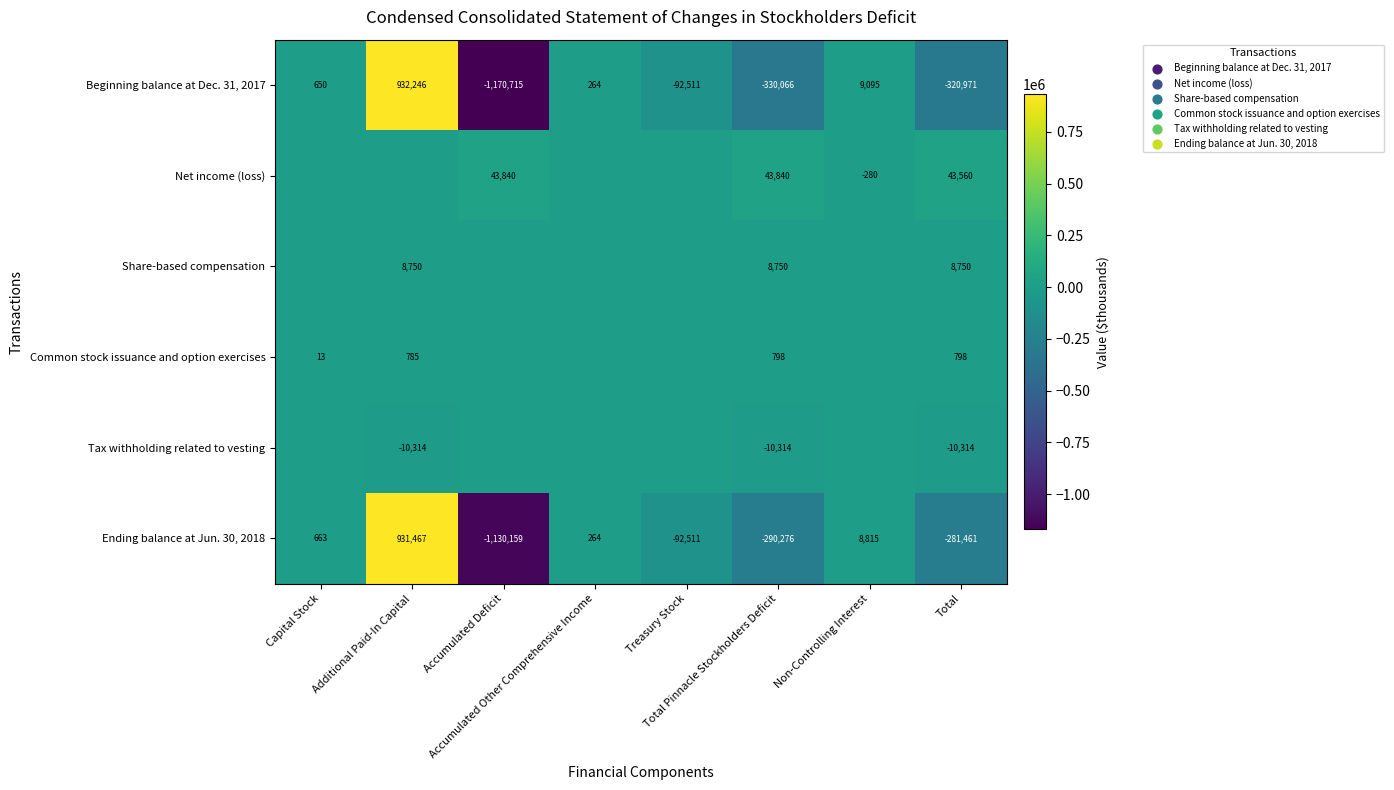

What is the average value of the Ending balance at Jun. 30, 2018 series?

-106650